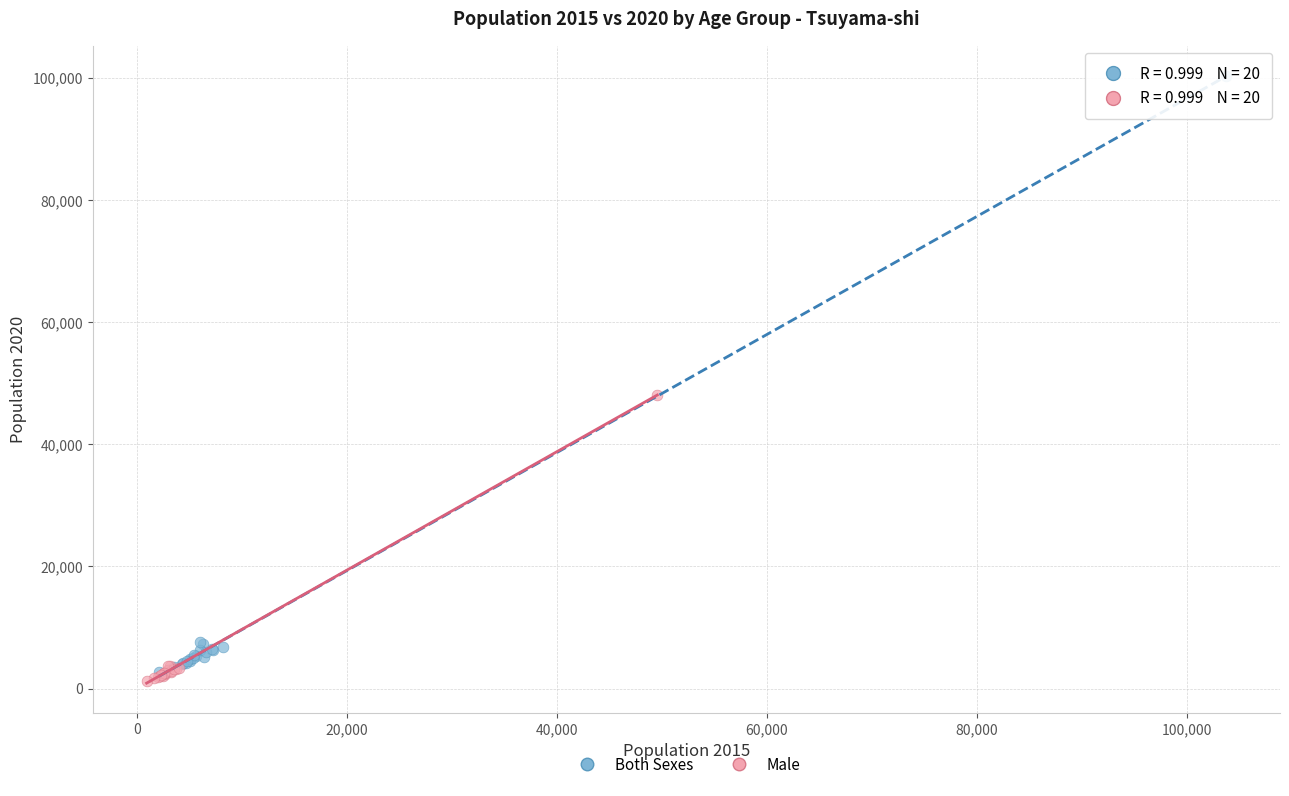

What are all the series names shown in the legend?

Both Sexes, Male